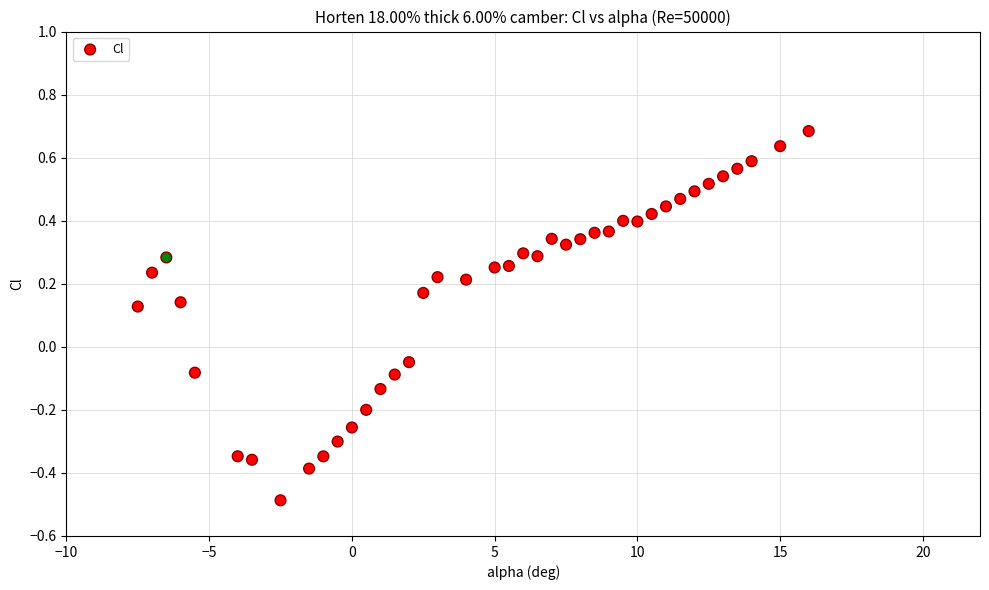

What is the range of Y values (max minus min)?

1.2